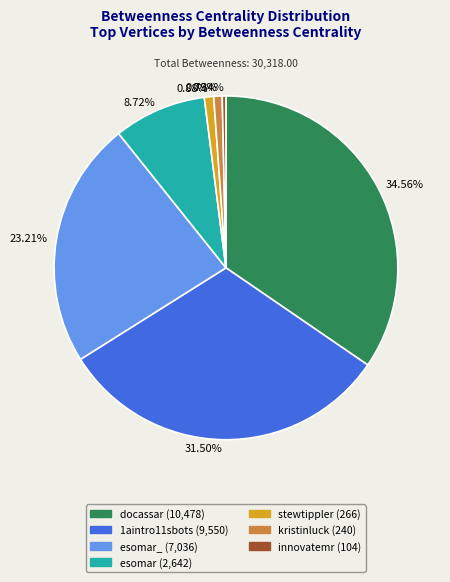

Combined, do 0.79% and 8.72% account for over 50%?

No